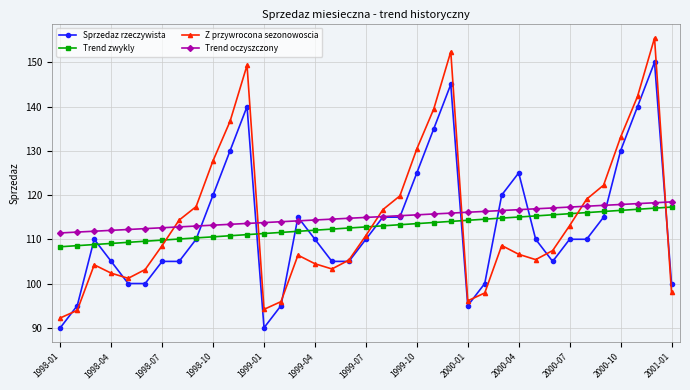

How many interior local peaks does the Z przywrocona sezonowoscia series have?

6